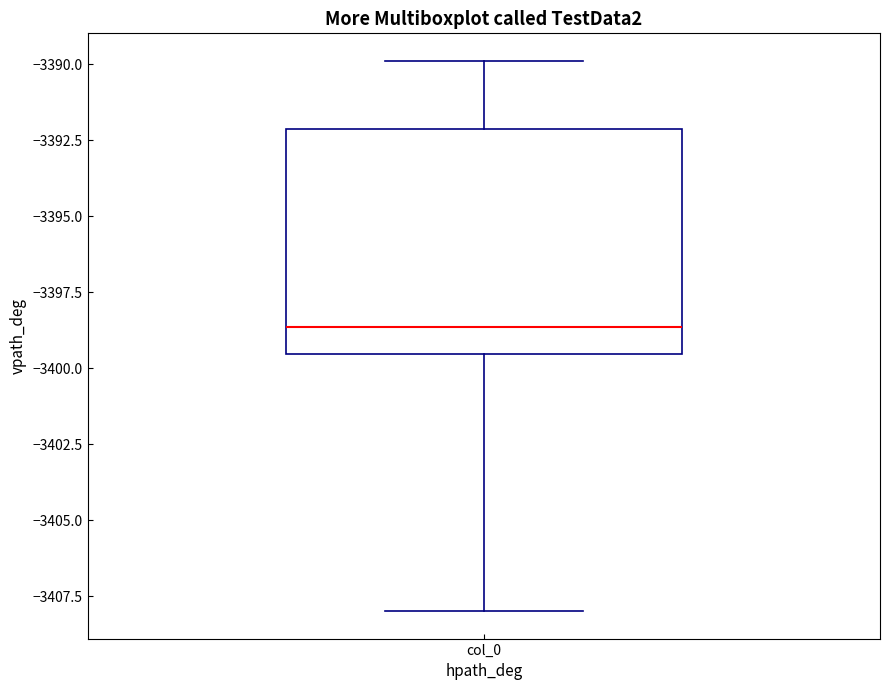

Transcribe this box plot: give where the median line is, the range the box spans, and where the two whiskers end, as read against the y-axis. The values are not printed on the chart, so give them approximately, as read against the axis.

median -3398.5, box -3399.5 to -3392.0, whiskers -3408.0 to -3390.0